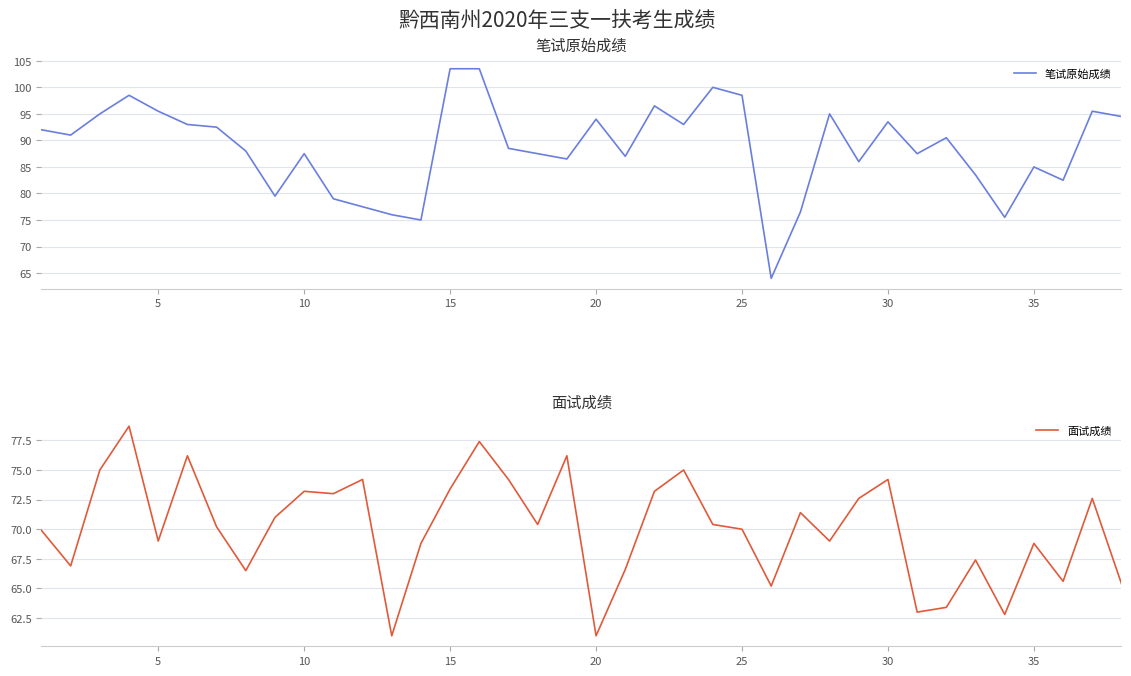

What are all the series names shown in the legend?

笔试原始成绩, 面试成绩